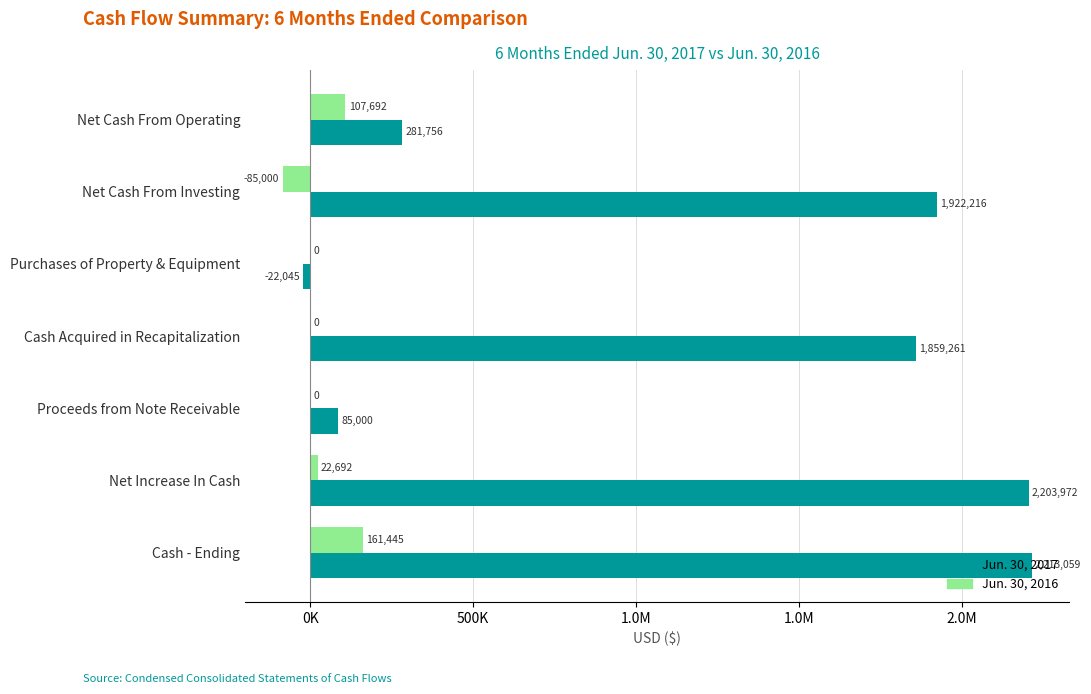

Which series has the largest total across all categories?

Jun. 30, 2017